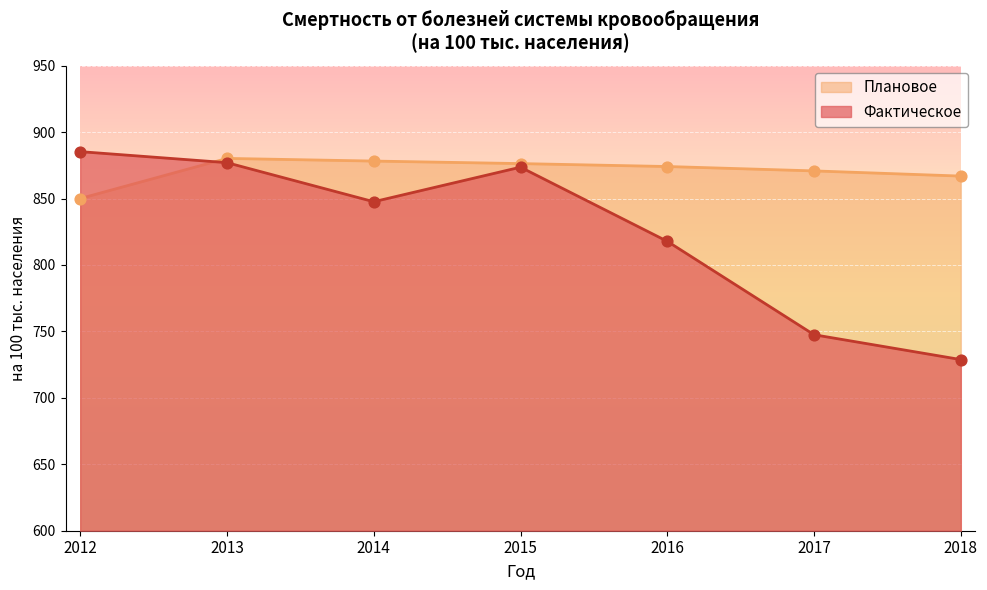

What are all the series names shown in the legend?

Плановое, Фактическое